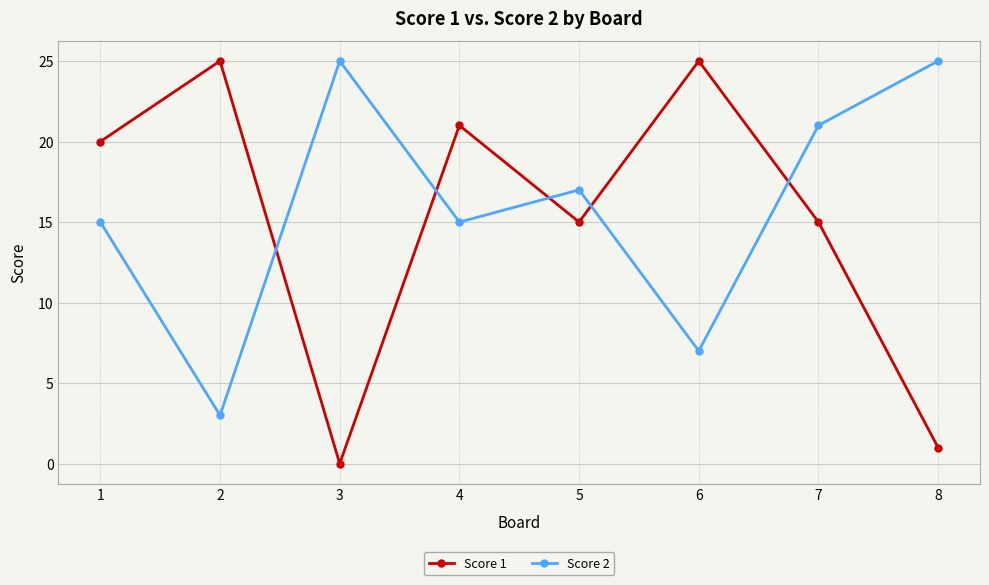

Reading right to left, list all the values displayed in this chart.

Score 1: 1	15	25	15	21	0	25	20
Score 2: 25	21	7	17	15	25	3	15